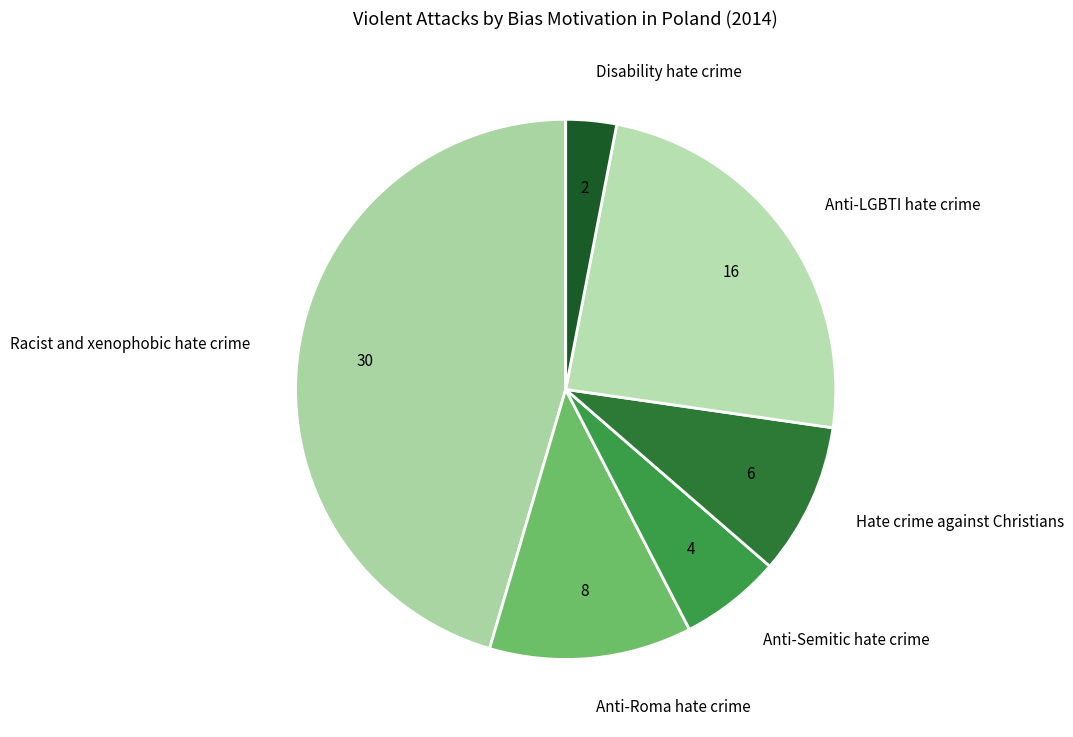

Which slice is the largest?

Racist and xenophobic hate crime